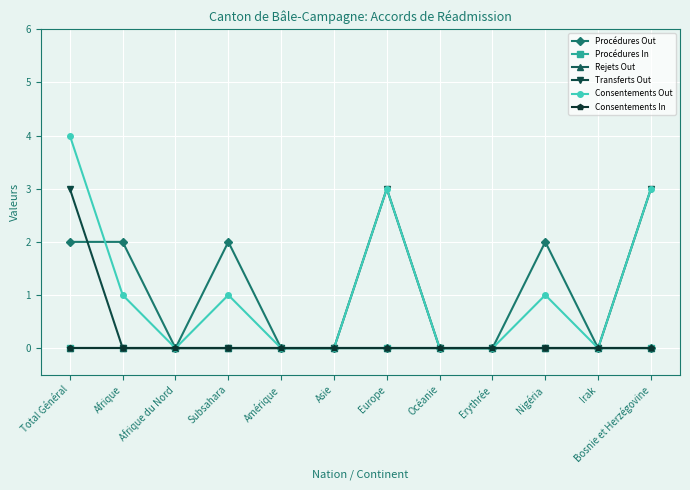

Is this an area chart (filled region under the line)?

No